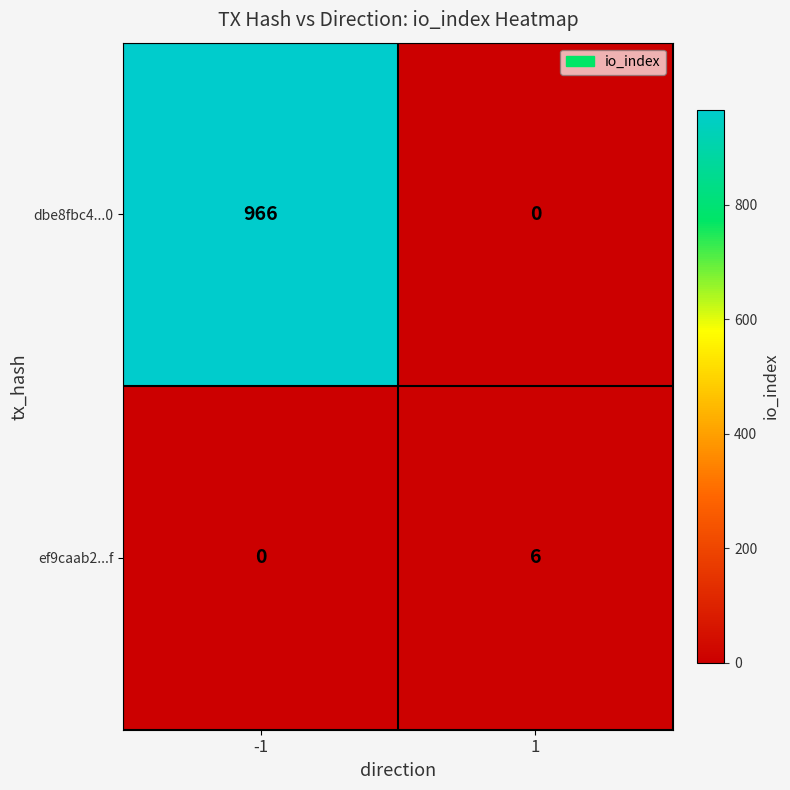

What is the difference between the ef9caab2...f values at -1 and 1?

6